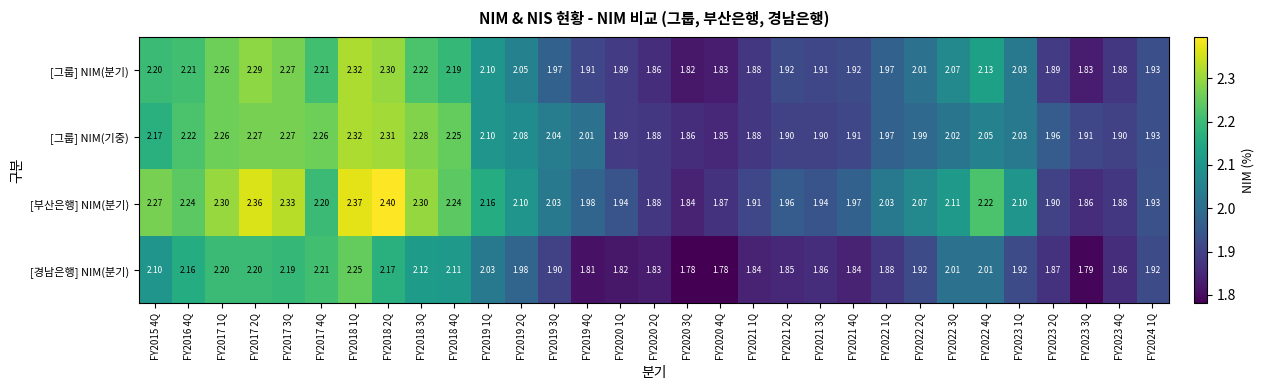

At which category is the sum across all series the highest?

FY2018 1Q